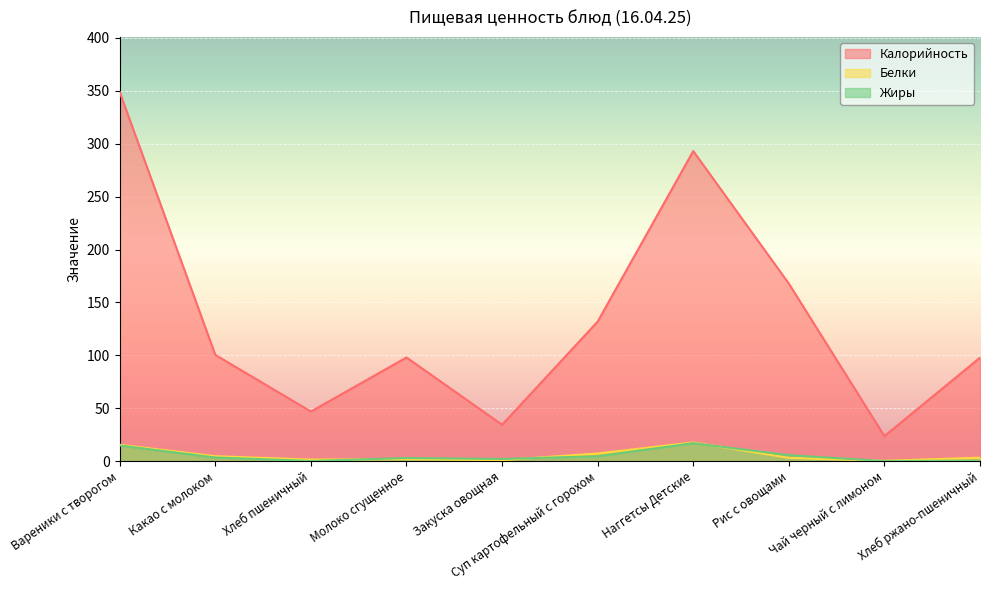

The Калорийность series shows 100.4 at Какао с молоком. True or false?

True